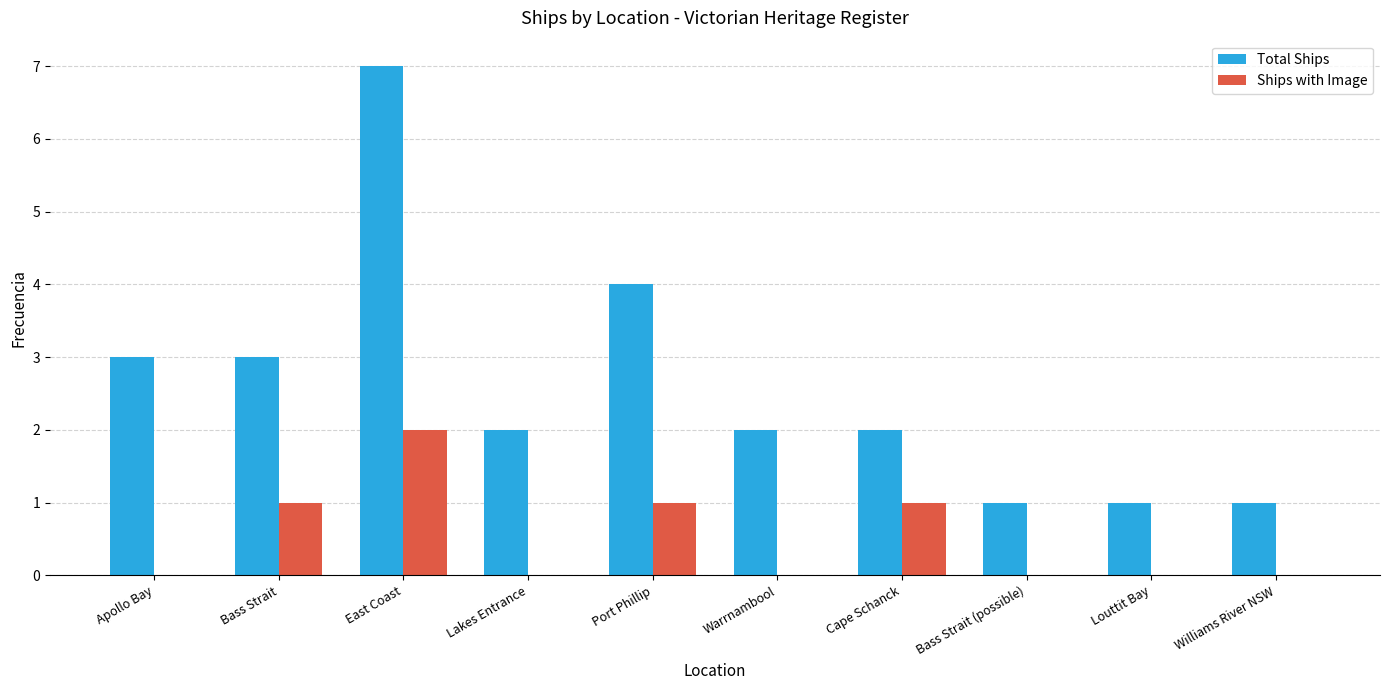

Which label corresponds to the largest value in the chart?

East Coast